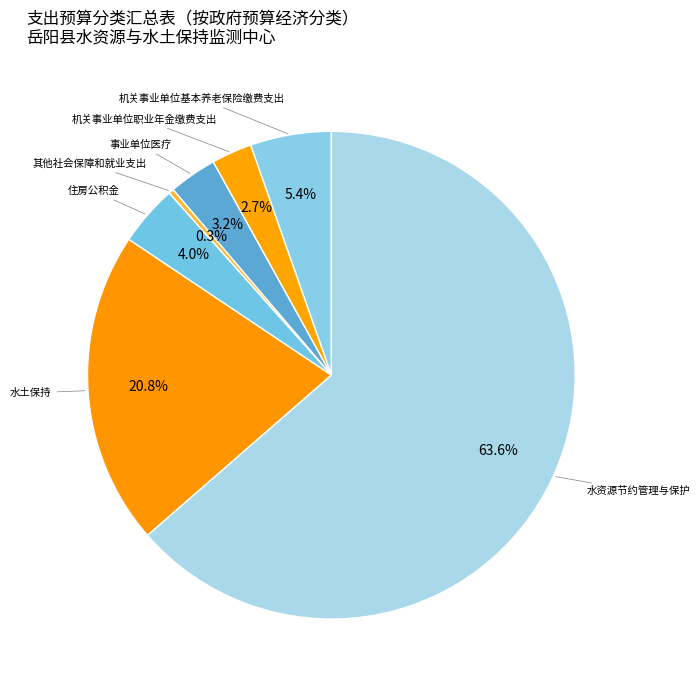

What percentage is NOT represented by 其他社会保障和就业支出?

99.7%